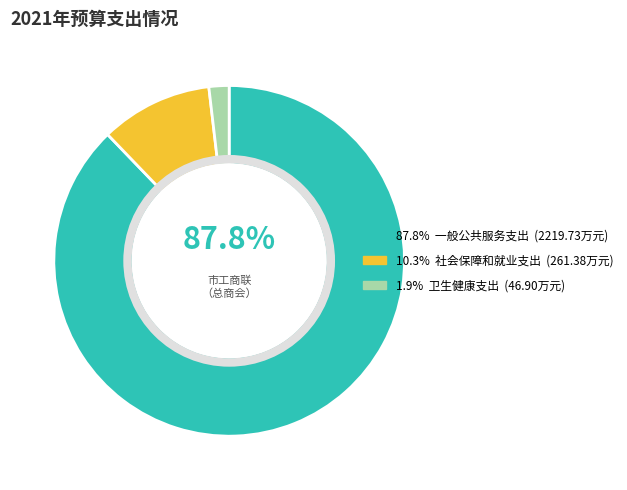

To the nearest percent, what is the average slice percentage?

33%